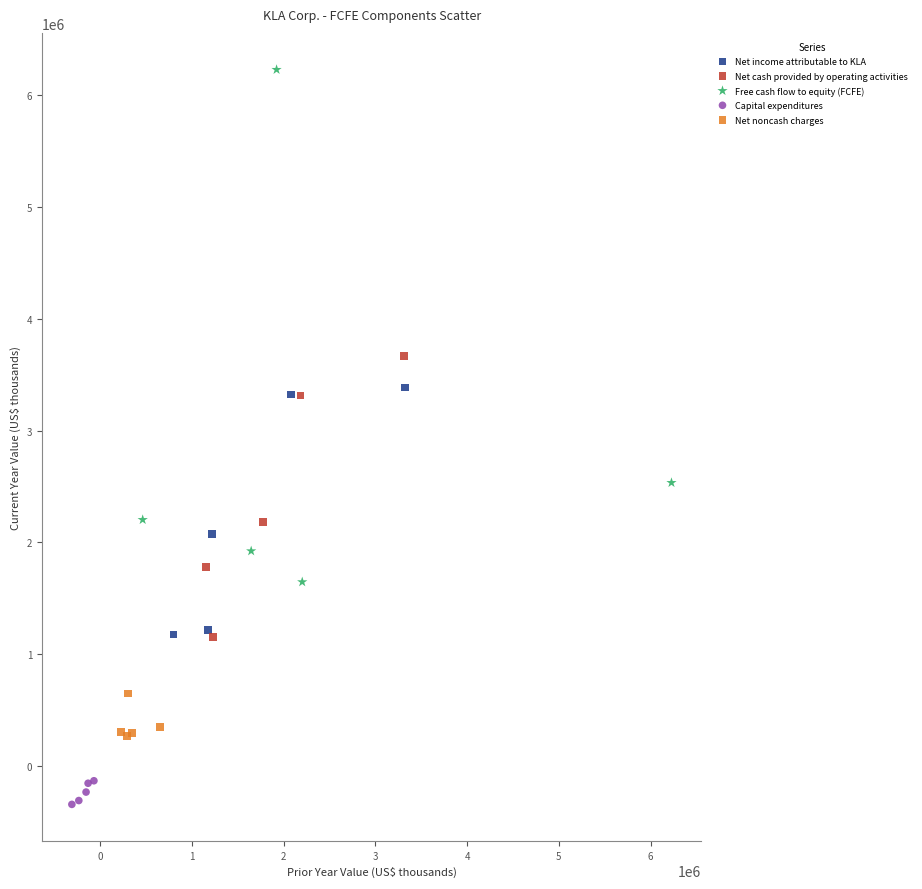

Which series contains the lowest Y value?

Capital expenditures